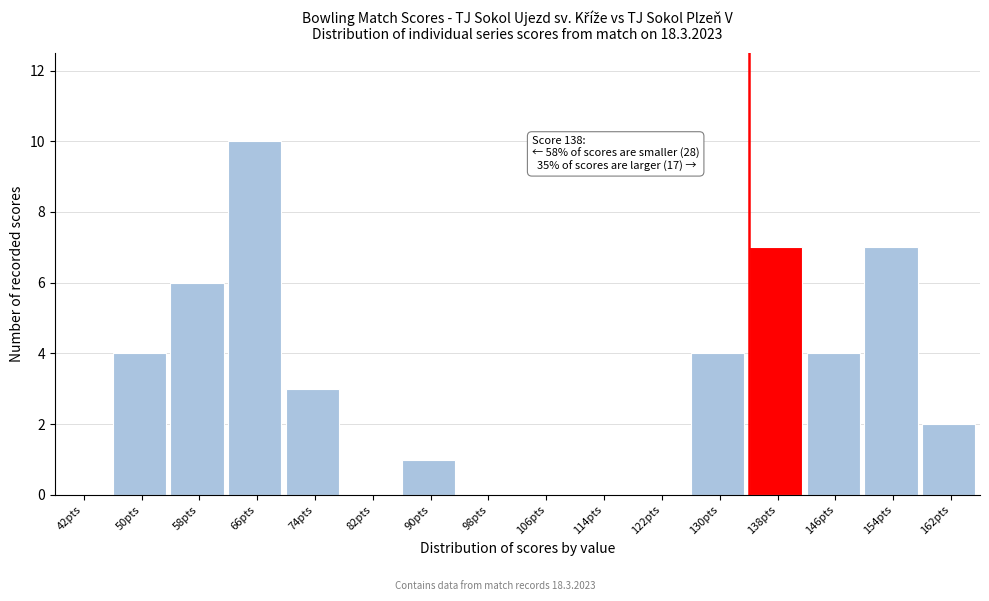

Reading left to right, transcribe all the data shown in this chart.

42pts=0	50pts=4	58pts=6	66pts=10	74pts=3	82pts=0	90pts=1	98pts=0	106pts=0	114pts=0	122pts=0	130pts=4	138pts=7	146pts=4	154pts=7	162pts=2